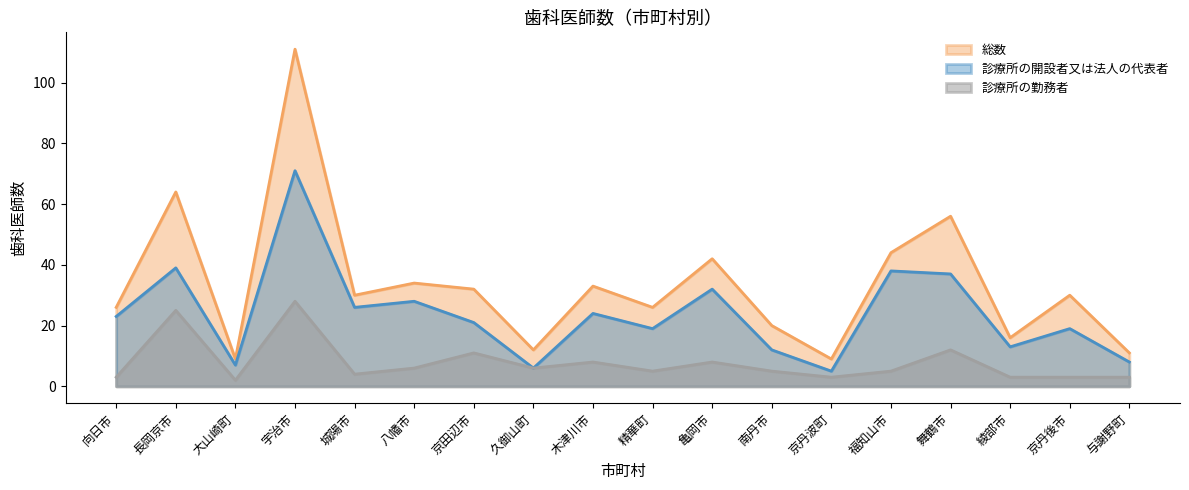

What is the label of the 14th point from the left?

福知山市